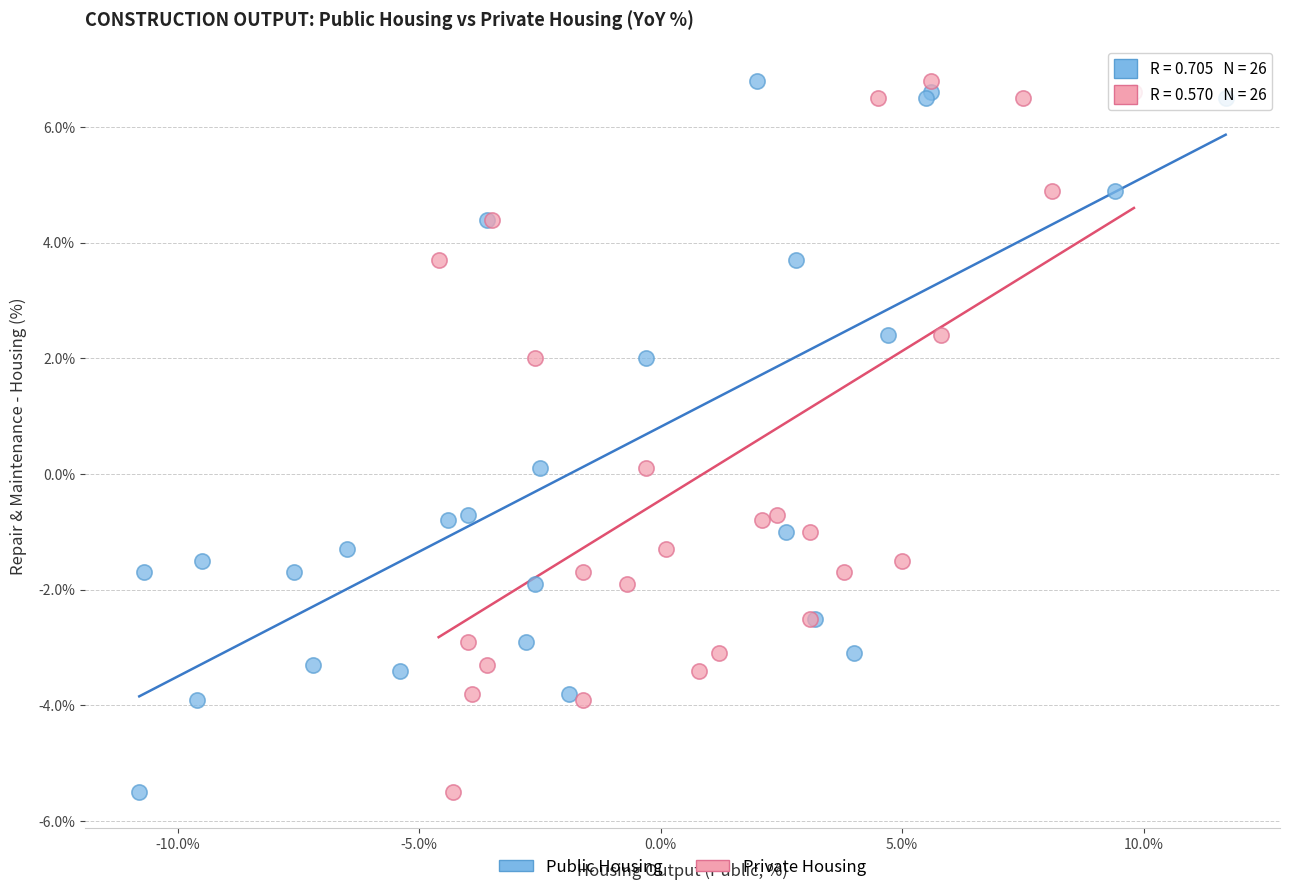

What are all the series names shown in the legend?

Public Housing, Private Housing